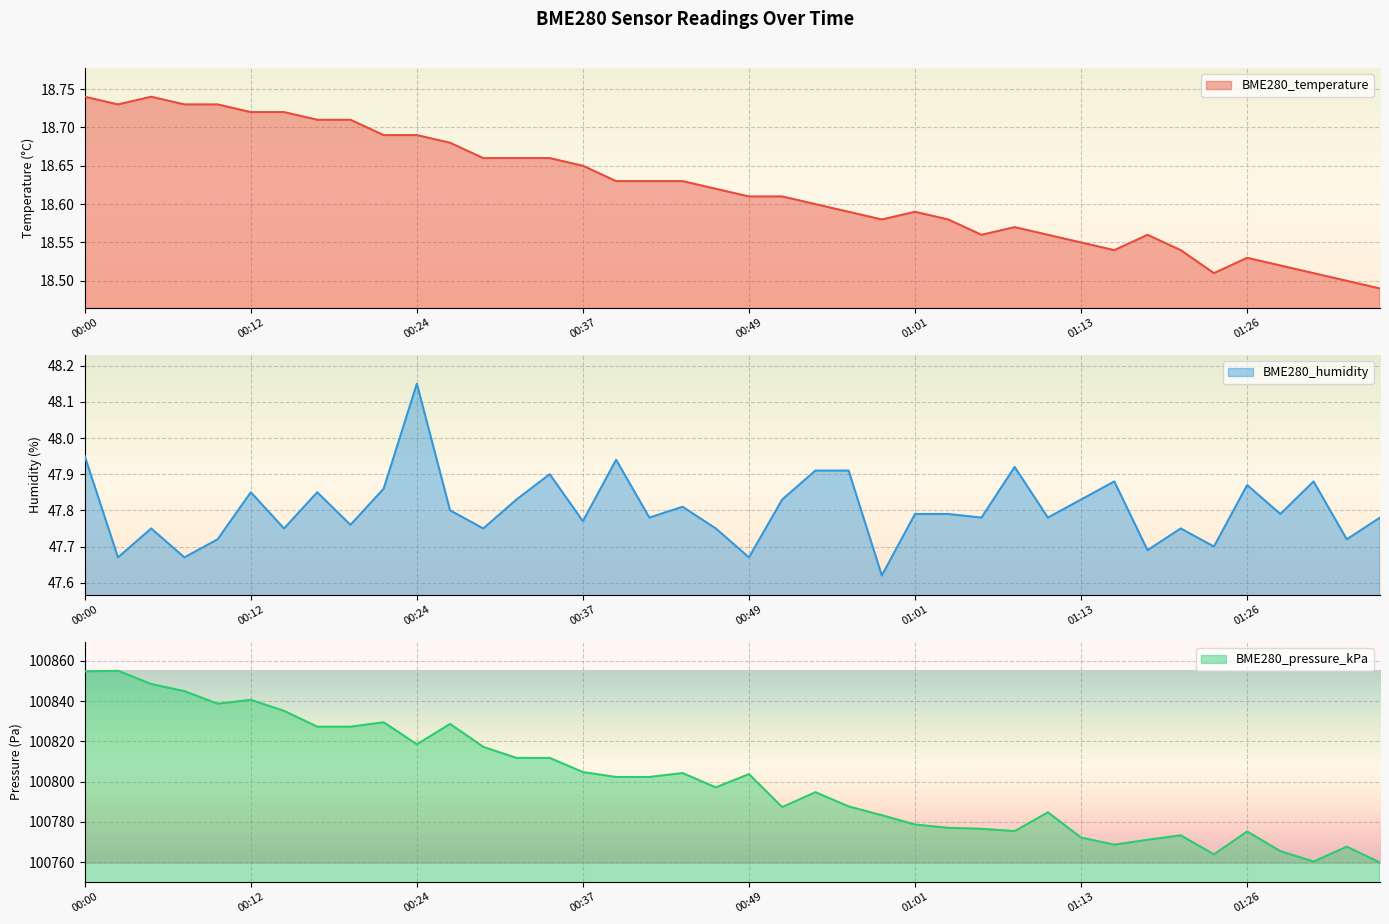

Is it true that BME280_temperature equals 18.6 at 00:46?

True